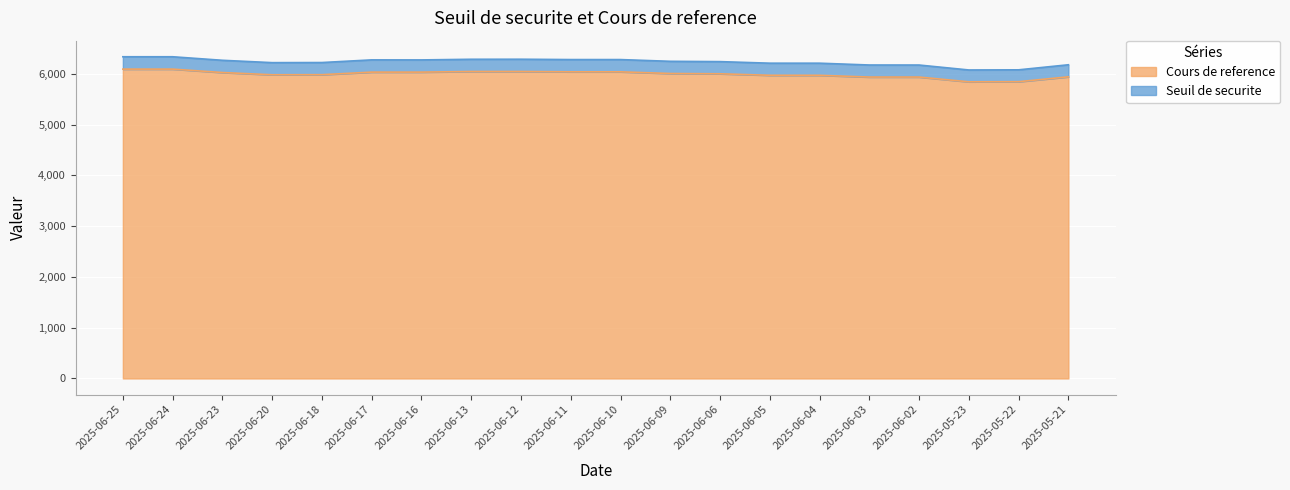

Which series has the widest spread of values?

Seuil de securite